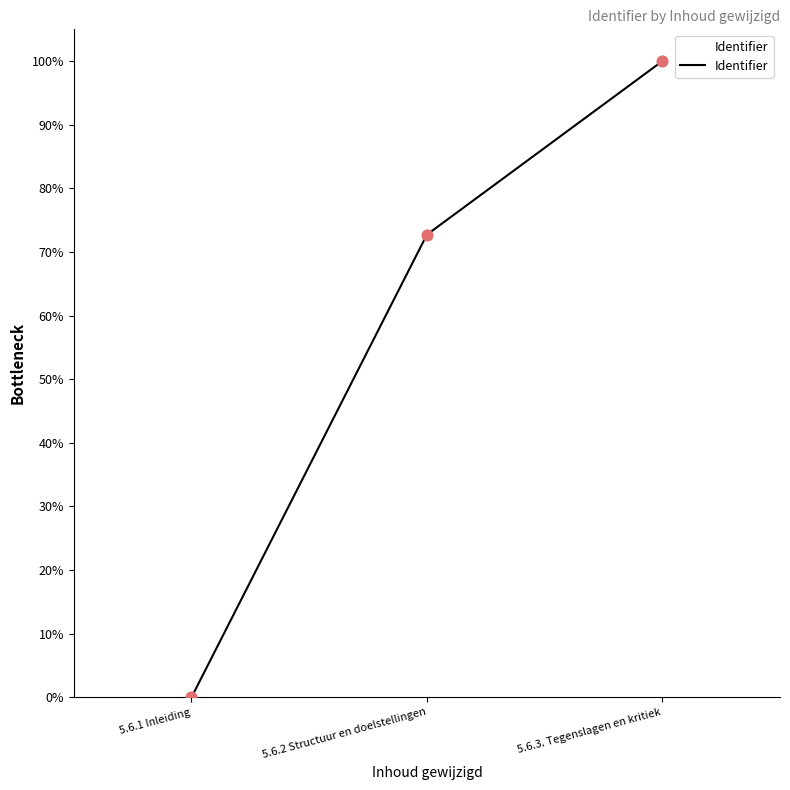

Which has a higher value, 5.6.2 Structuur en doelstellingen or 5.6.1 Inleiding?

5.6.2 Structuur en doelstellingen